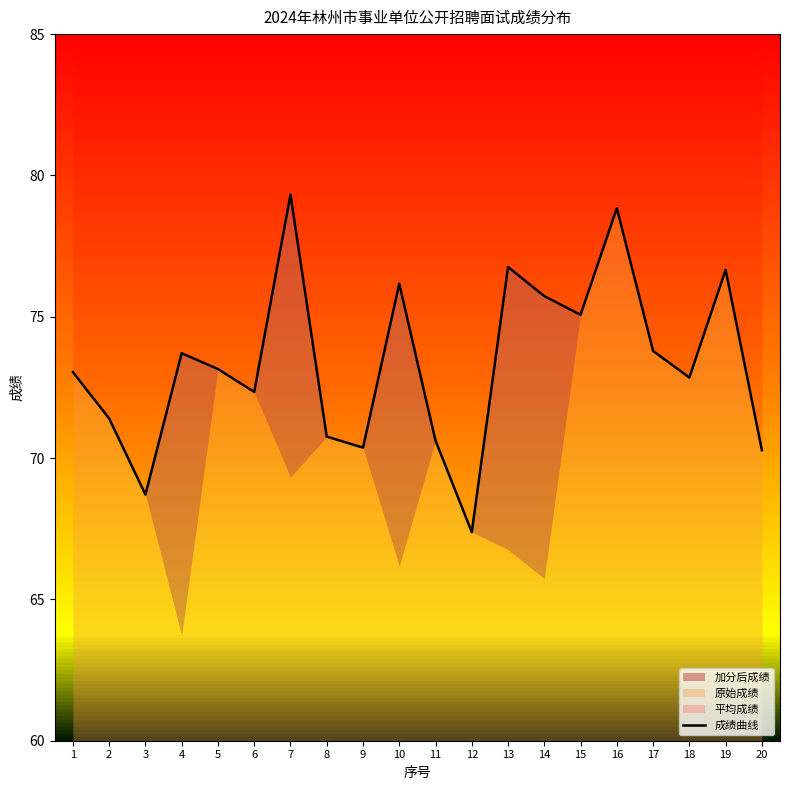

Reading right to left, transcribe all the data shown in this chart.

20=70.3	19=76.7	18=72.8	17=73.8	16=78.8	15=75.1	14=75.7	13=76.8	12=67.4	11=70.6	10=76.2	9=70.4	8=70.8	7=79.3	6=72.3	5=73.2	4=73.7	3=68.7	2=71.4	1=73.0